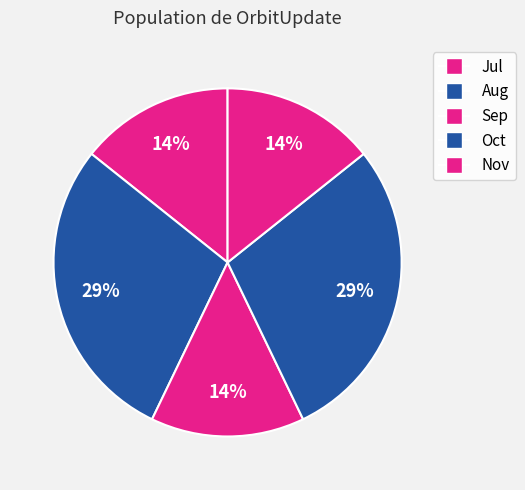

How much of the chart is everything except Aug?

71.4%